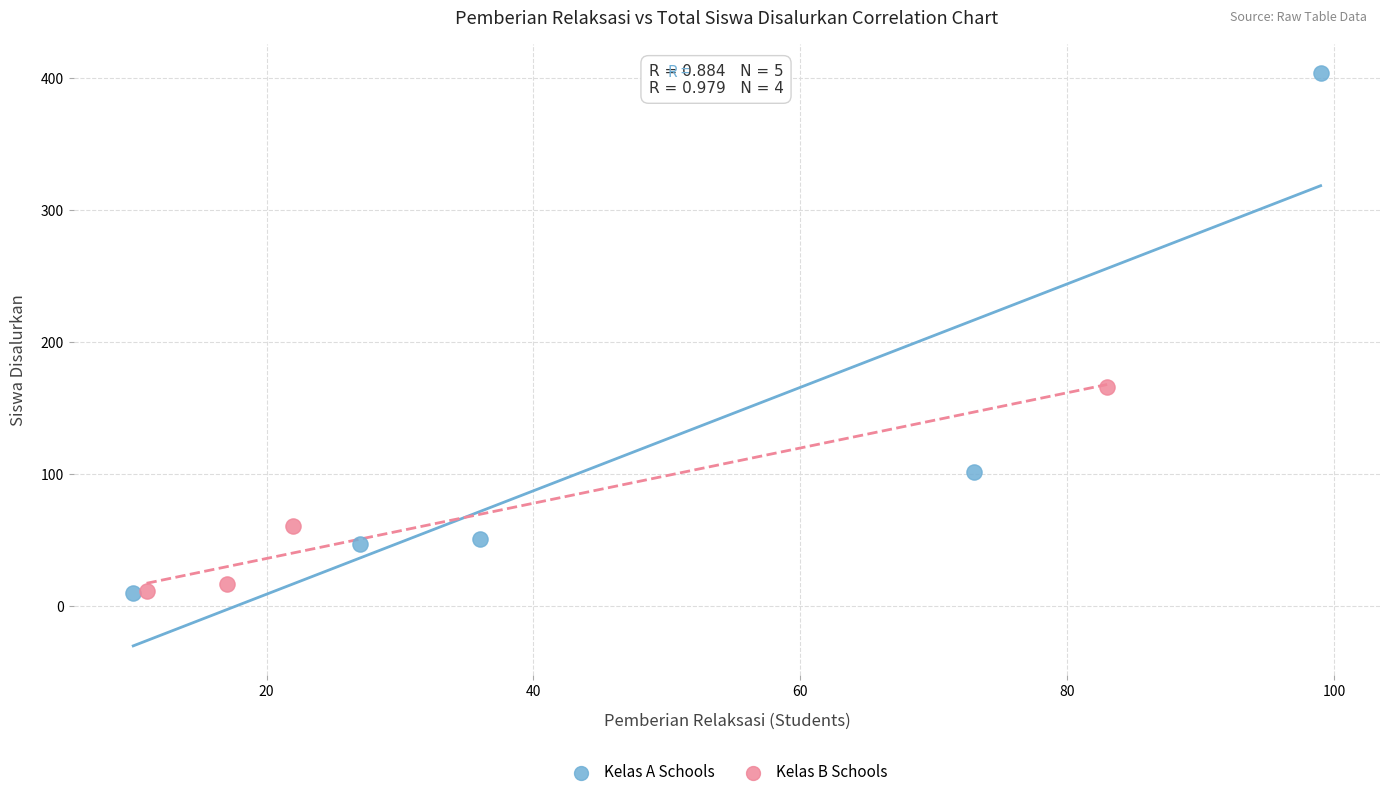

Which series reaches the maximum Y coordinate?

Kelas A Schools